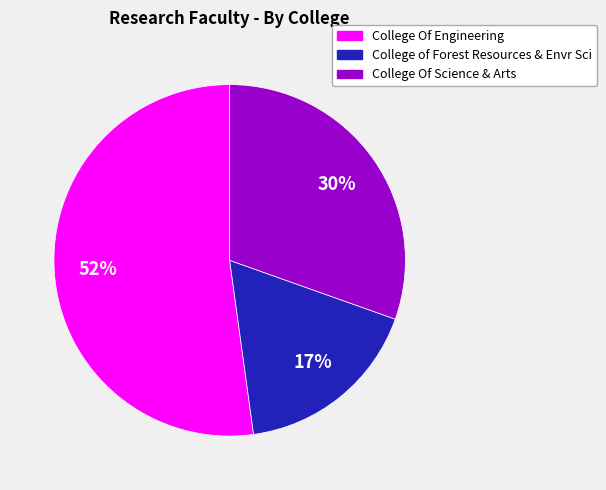

To the nearest percent, what percentage of the pie is College of Forest Resources & Envr Sci?

17%